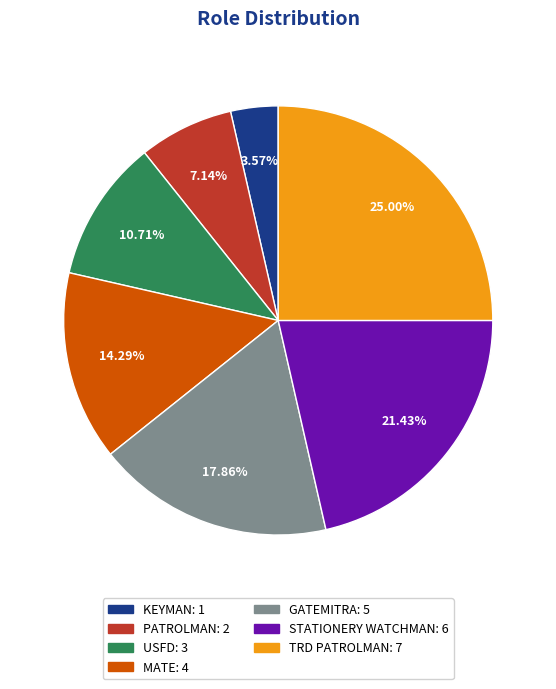

To the nearest percent, what is the average slice percentage?

14%